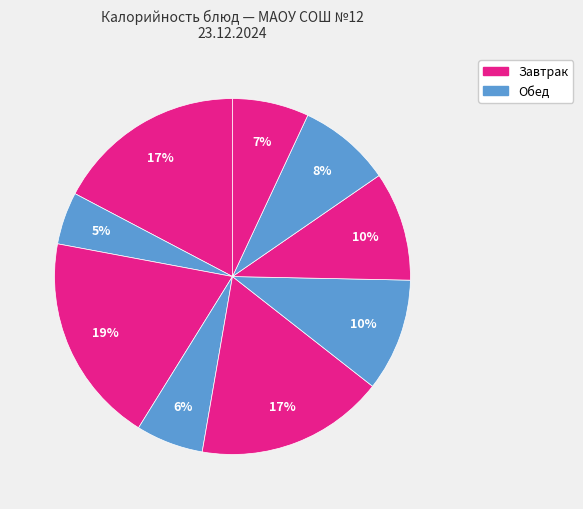

How many slices are in this pie chart?

9